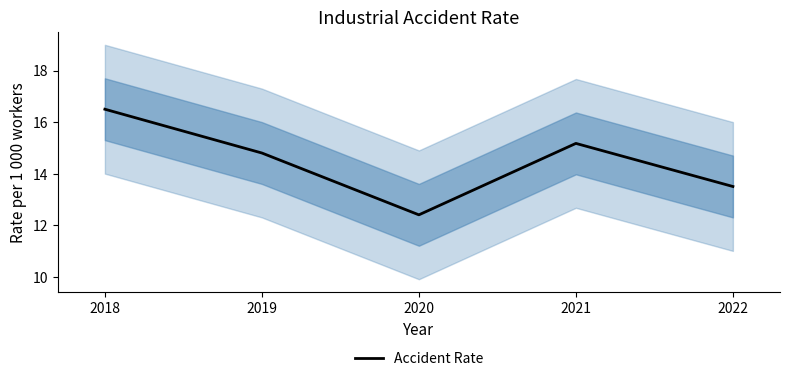

What is the change in value from 2018 to 2022?

-3.0